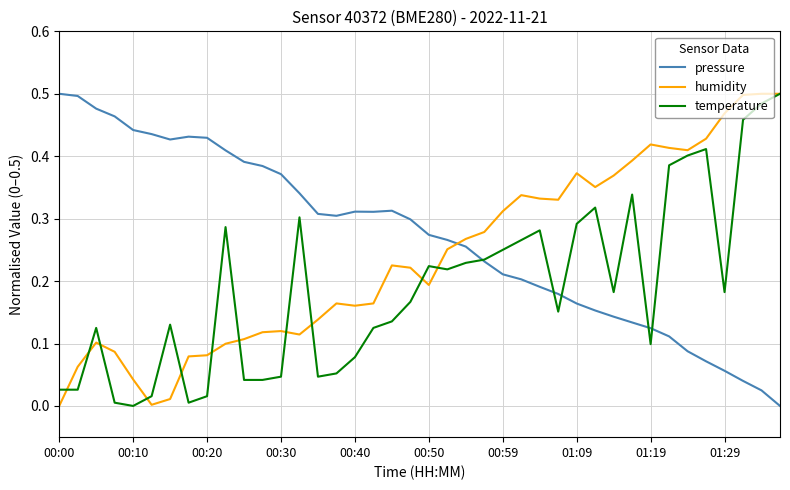

What are all the series names shown in the legend?

pressure, humidity, temperature